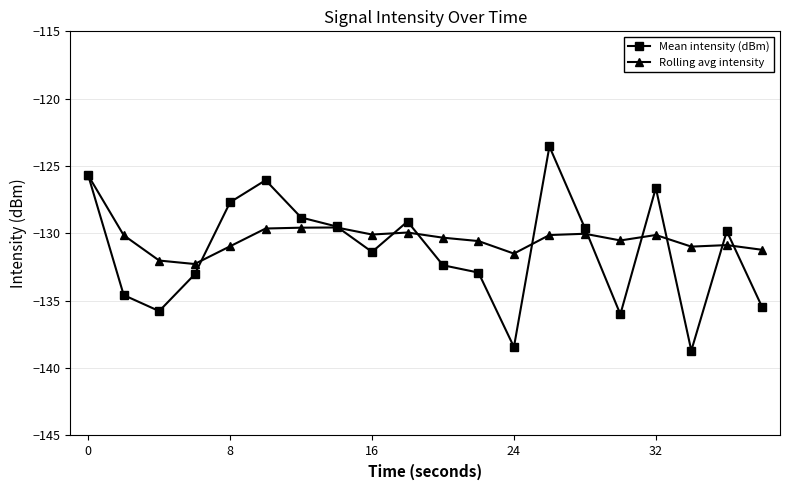

True or false: Rolling avg intensity has more than 0 points higher than both neighbors.

True